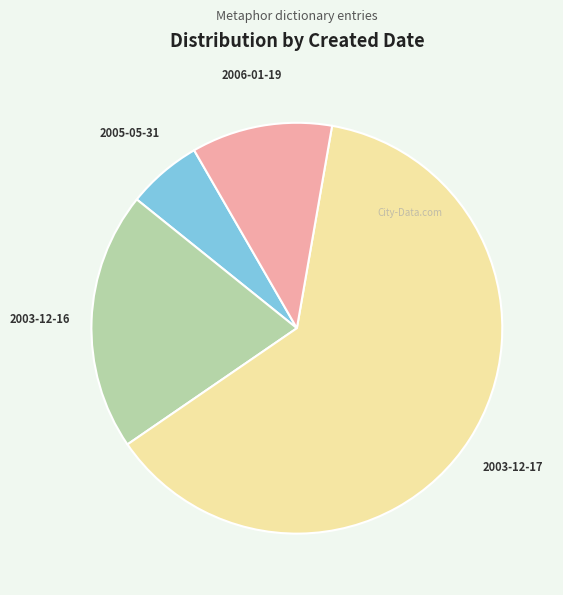

Is it true that 2003-12-16 is 20% of the pie?

True